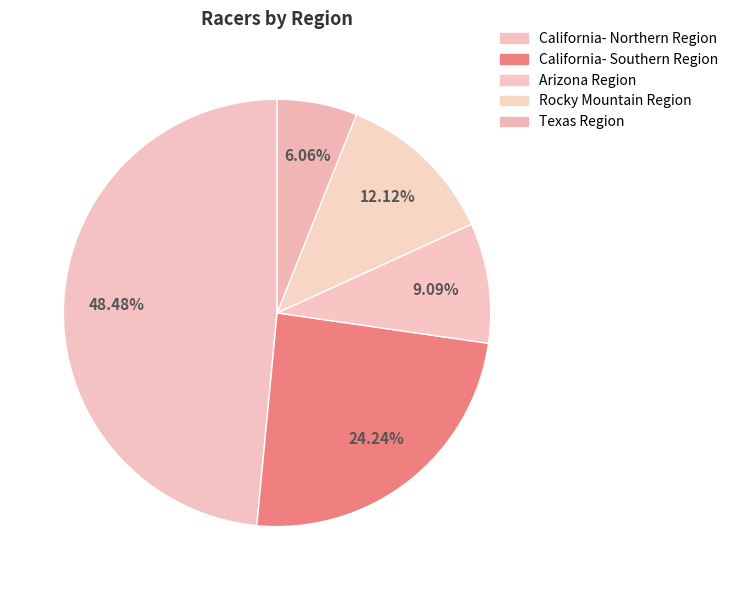

How many slices are in this pie chart?

5